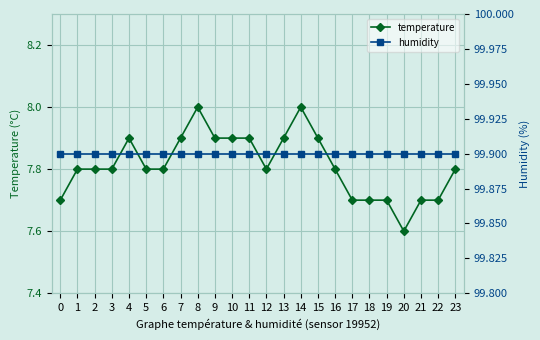

What is the minimum value for temperature?

7.6